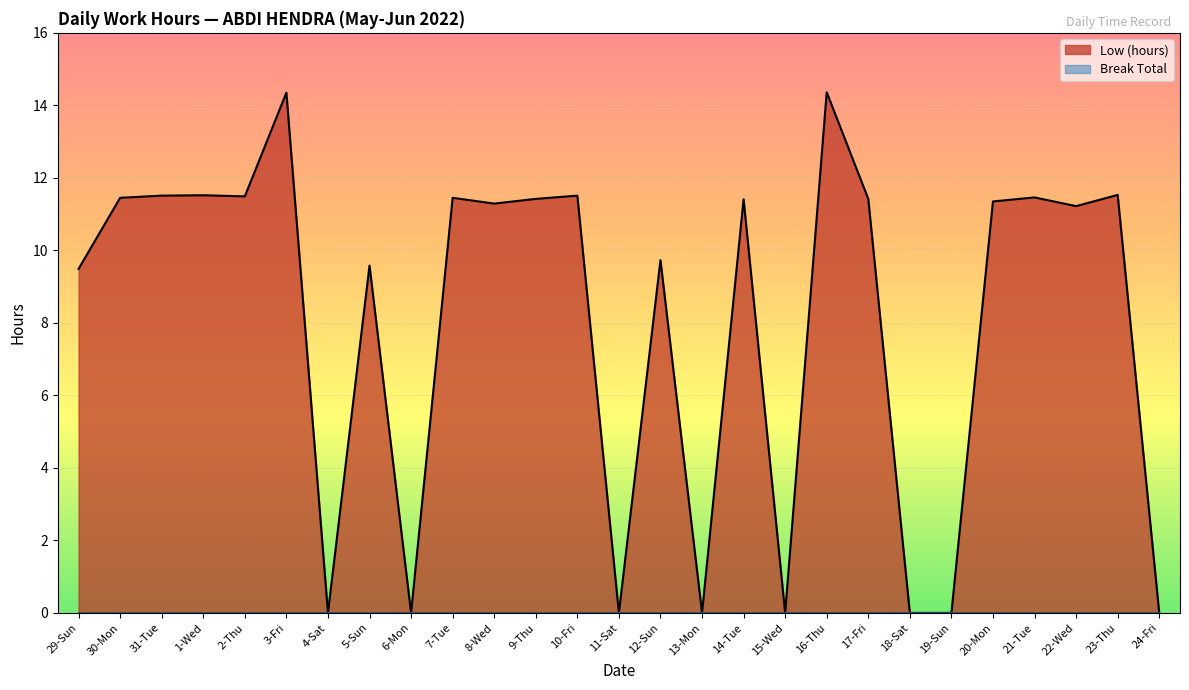

True or false: the data shows 2.4 at 30-Mon.

False